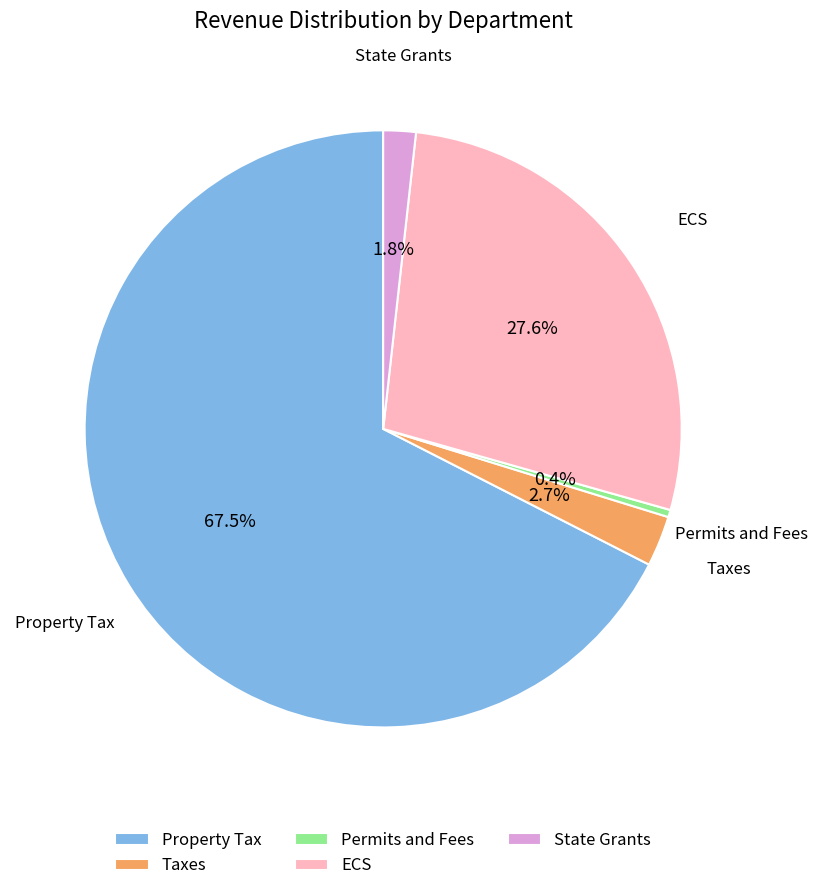

Is it true that Permits and Fees is 14% of the pie?

False